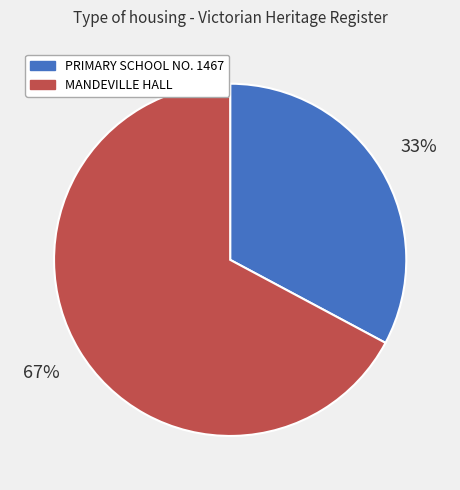

Count the number of slices in the pie.

2